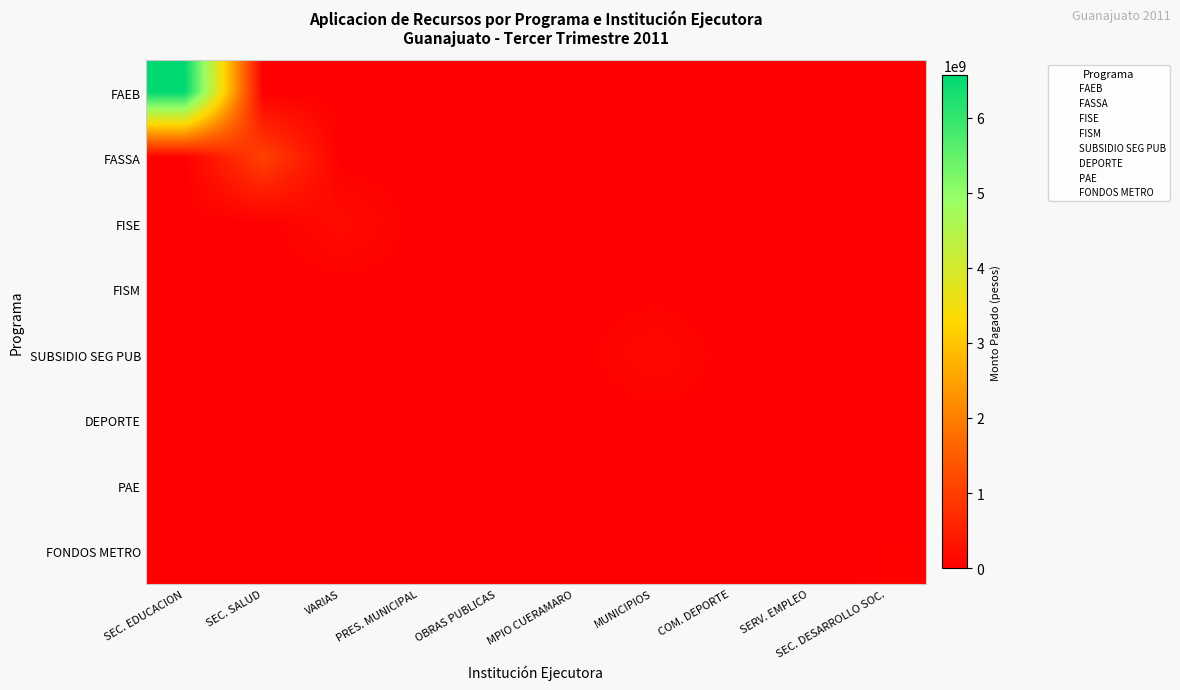

What is the total value across all series at VARIAS?

189980823